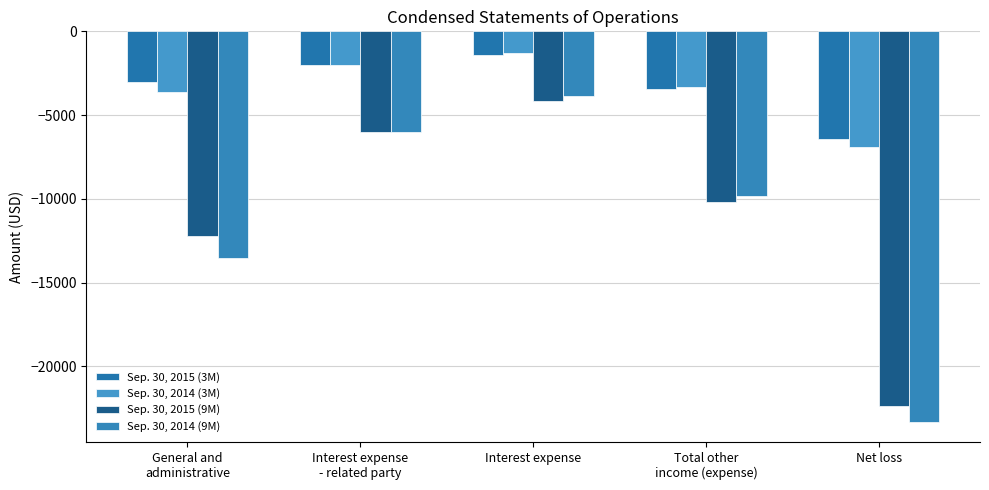

True or false: Sep. 30, 2014 (9M) has a value of -33306 at Net loss.

False